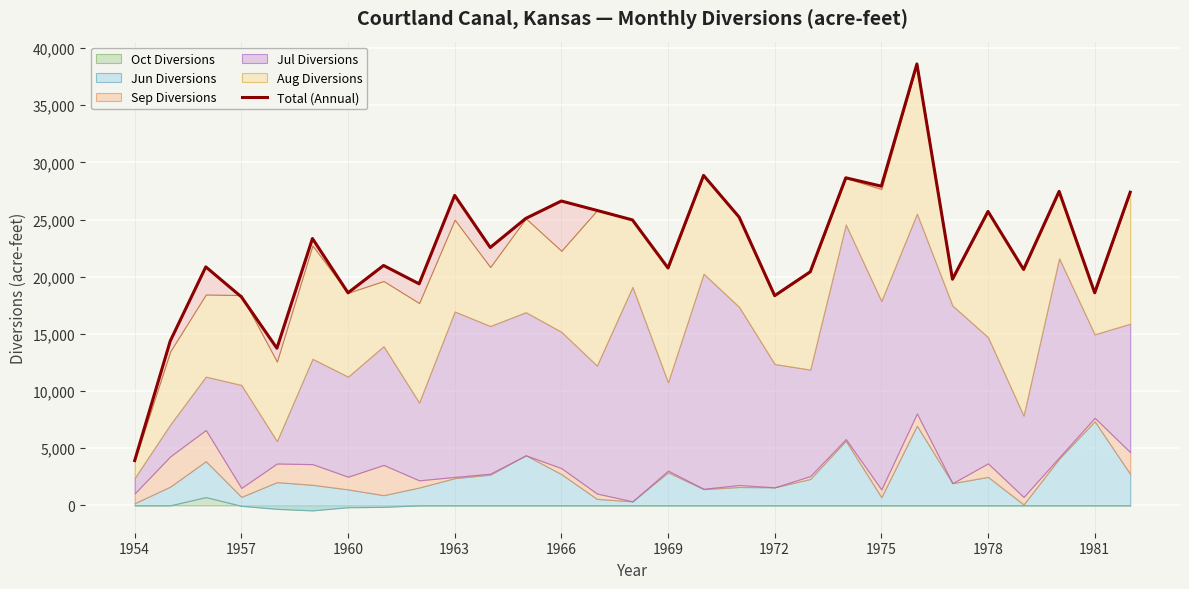

Reading left to right, list all the values displayed in this chart.

3914	14374	20860	18238	13744	23343	18592	20983	19377	27115	22556	25101	26622	25801	24968	20762	28863	25216	18343	20429	28654	27919	38614	19785	25712	20637	27467	18597	27393